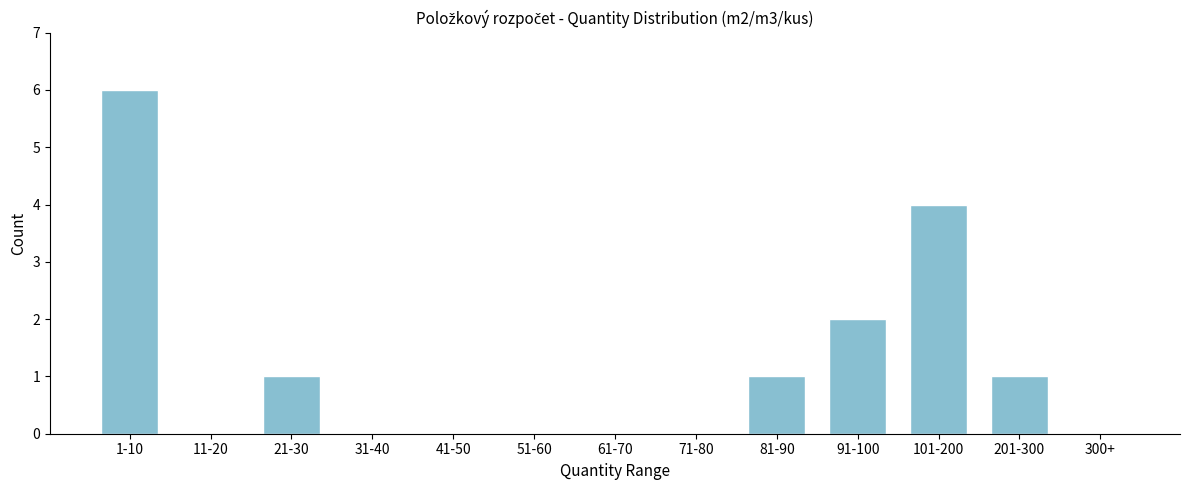

Reading left to right, list all the values displayed in this chart.

1-10=6	11-20=0	21-30=1	31-40=0	41-50=0	51-60=0	61-70=0	71-80=0	81-90=1	91-100=2	101-200=4	201-300=1	300+=0